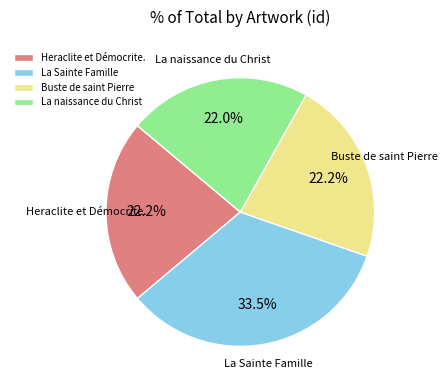

What percentage do Heraclite et Démocrite. and La Sainte Famille together represent?

55.8%